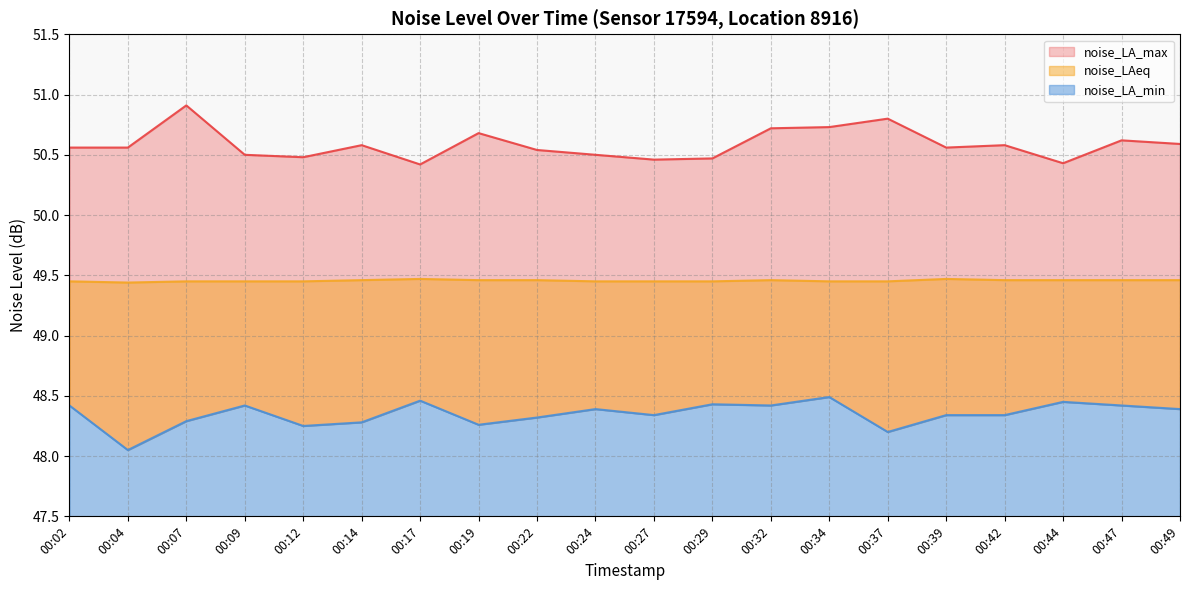

Where is the first local maximum for noise_LA_min?

00:09